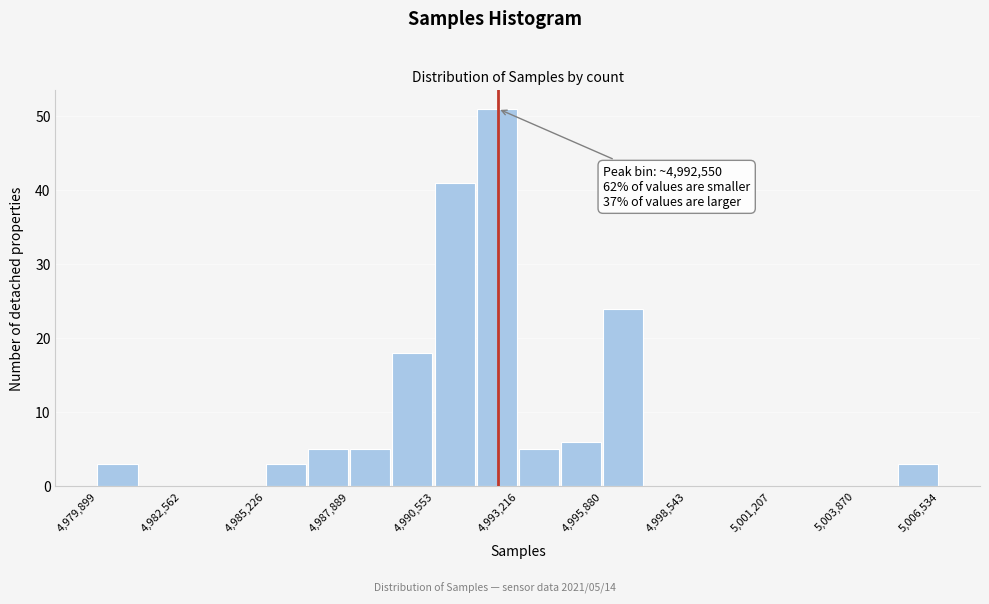

Around what value on the x-axis is the tallest bar? Give the approximate position of its centre, as read against the axis.

4992500